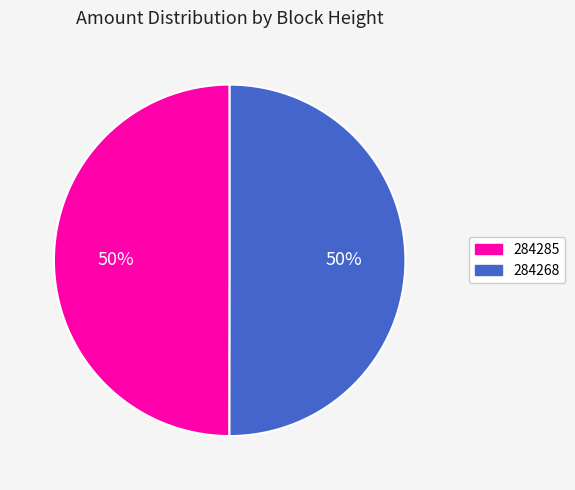

To the nearest percent, what is the combined percentage of 284268 and 284285?

100%